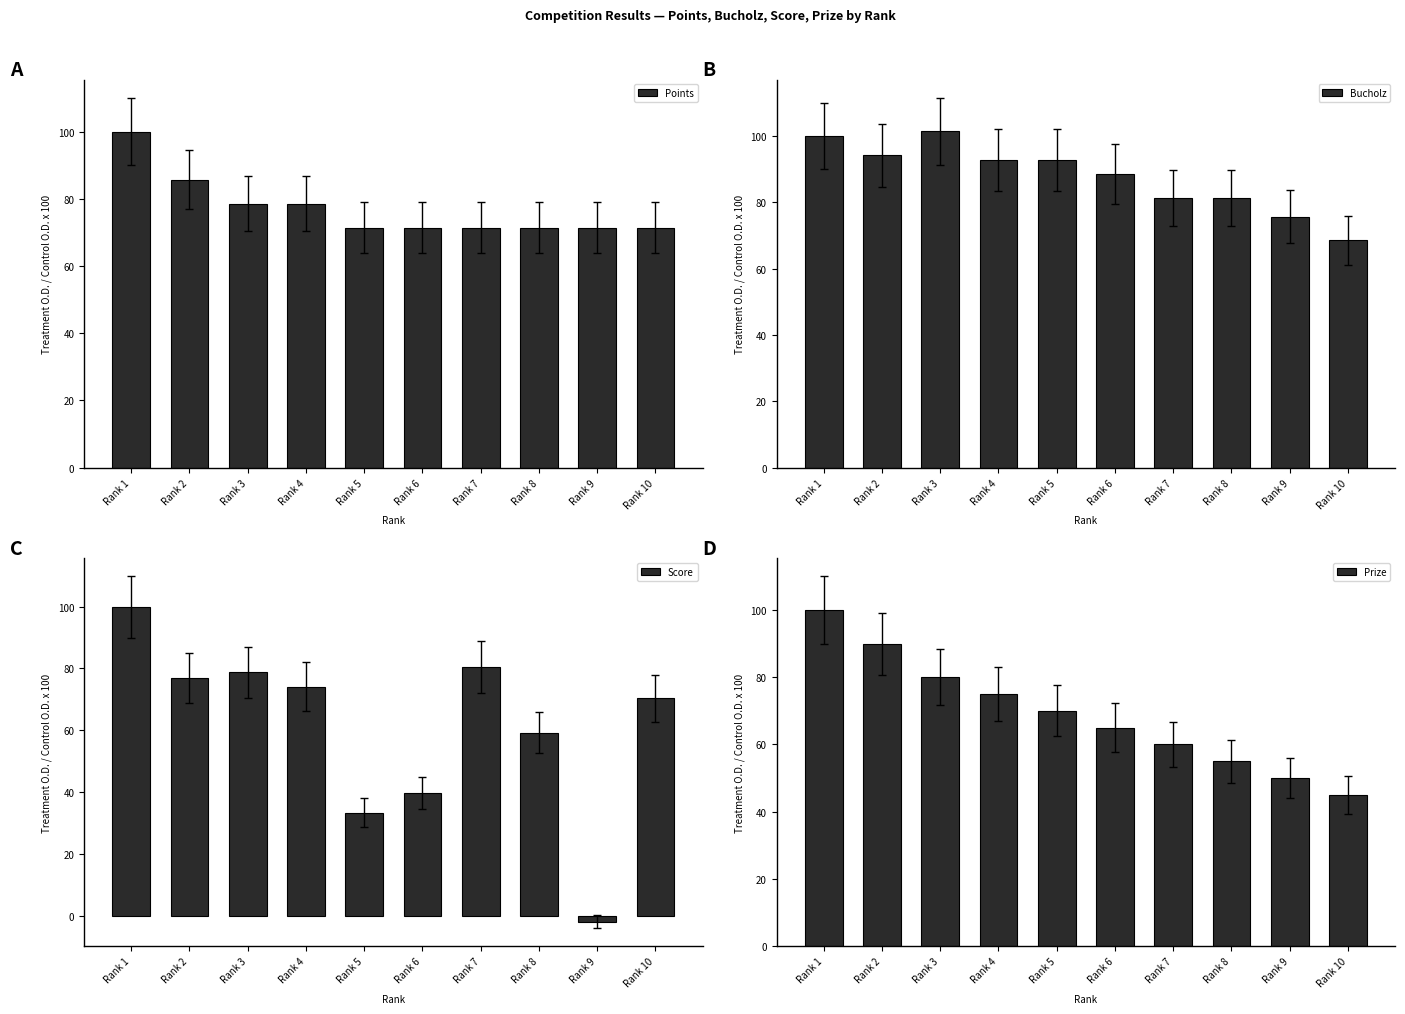

Reading right to left, transcribe all the data shown in this chart.

Points: Rank 10=71.4	Rank 9=71.4	Rank 8=71.4	Rank 7=71.4	Rank 6=71.4	Rank 5=71.4	Rank 4=78.6	Rank 3=78.6	Rank 2=85.7	Rank 1=100.0
Bucholz: Rank 10=68.6	Rank 9=75.7	Rank 8=81.4	Rank 7=81.4	Rank 6=88.6	Rank 5=92.9	Rank 4=92.9	Rank 3=101.4	Rank 2=94.3	Rank 1=100.0
Score: Rank 10=70.4	Rank 9=-1.9	Rank 8=59.3	Rank 7=80.6	Rank 6=39.8	Rank 5=33.3	Rank 4=74.1	Rank 3=78.7	Rank 2=76.9	Rank 1=100.0
Prize: Rank 10=45.0	Rank 9=50.0	Rank 8=55.0	Rank 7=60.0	Rank 6=65.0	Rank 5=70.0	Rank 4=75.0	Rank 3=80.0	Rank 2=90.0	Rank 1=100.0